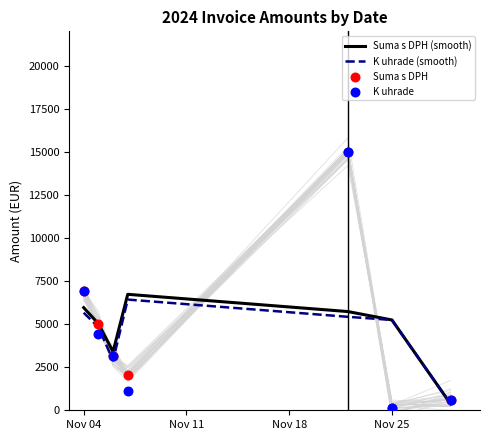

What is the maximum value for Suma s DPH (smooth)?

6732.5